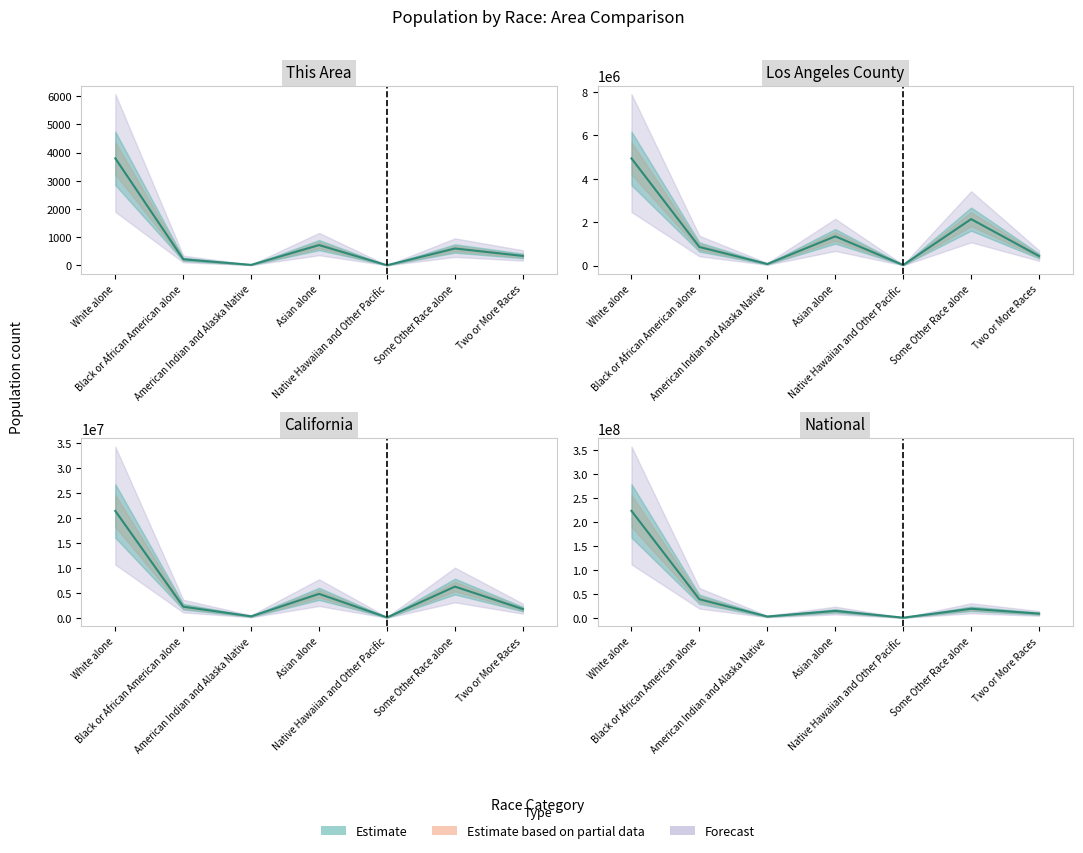

True or false: California (central) and This Area (central) cross at least once.

False